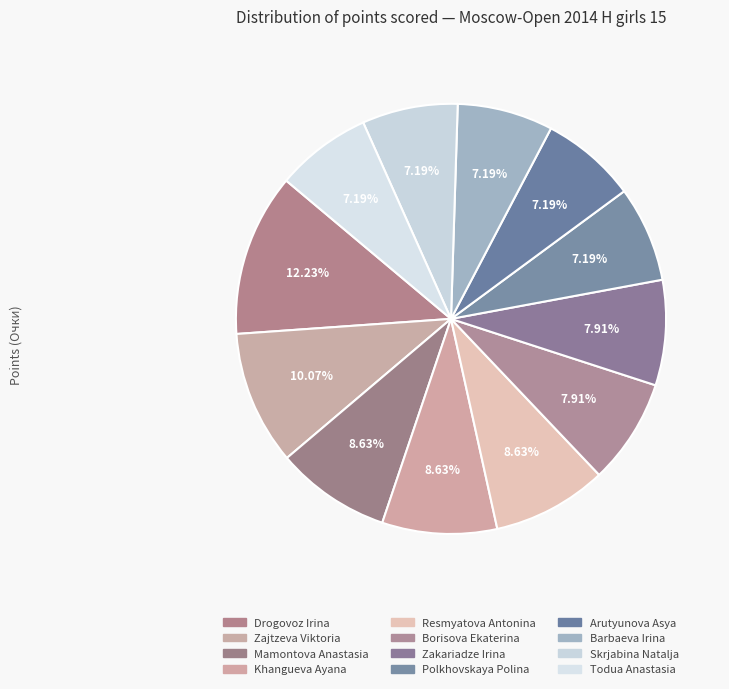

What percentage do Polkhovskaya Polina and Drogovoz Irina together represent?

19.4%